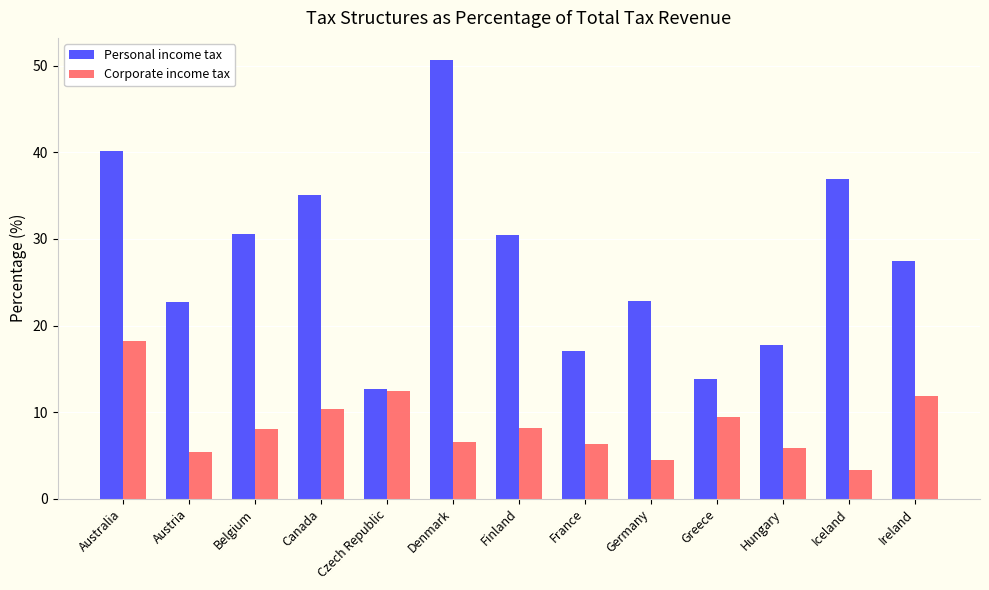

The value of Corporate income tax at Hungary is 2.7. True or false?

False